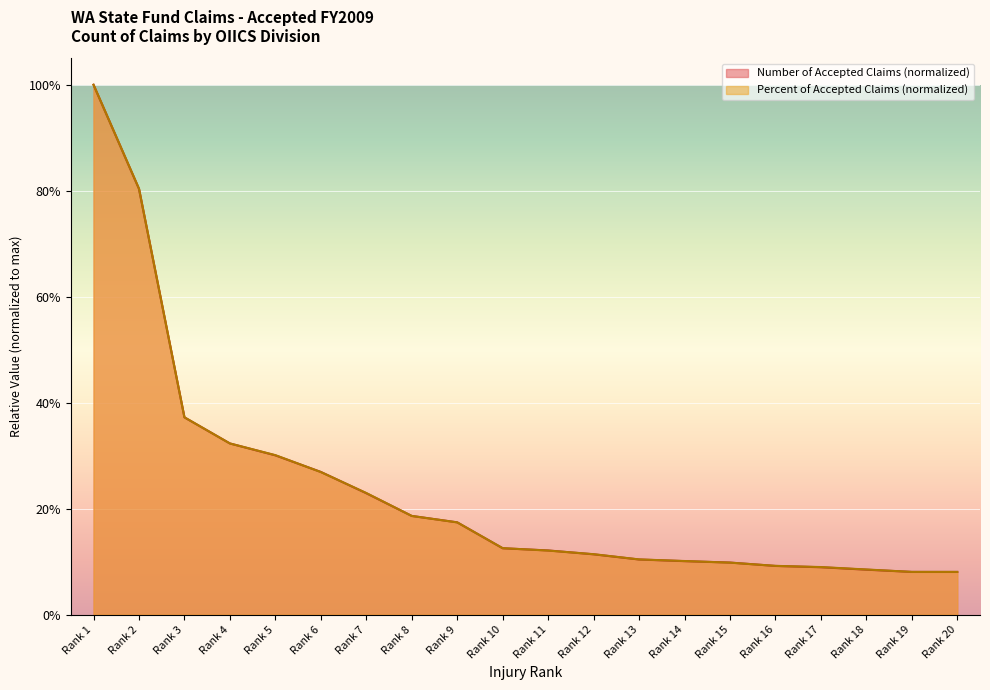

What is the average value of the Number of Accepted Claims series?

0.2